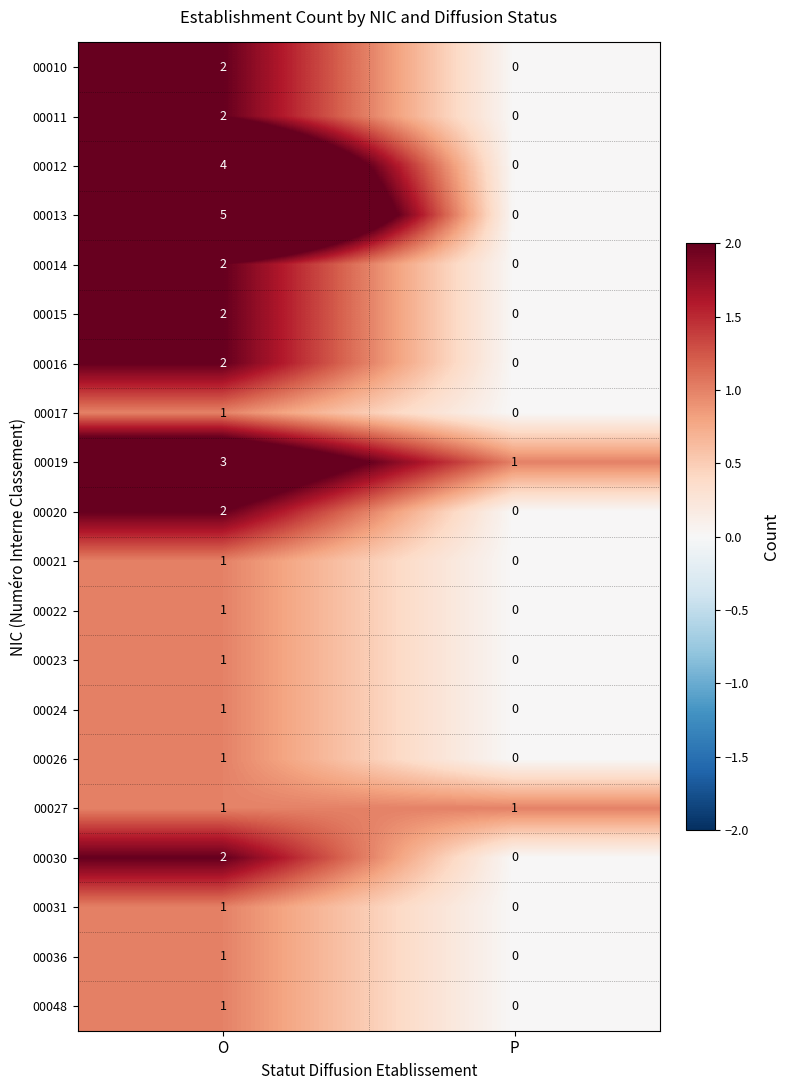

At which label is 00021 closest to 0?

P